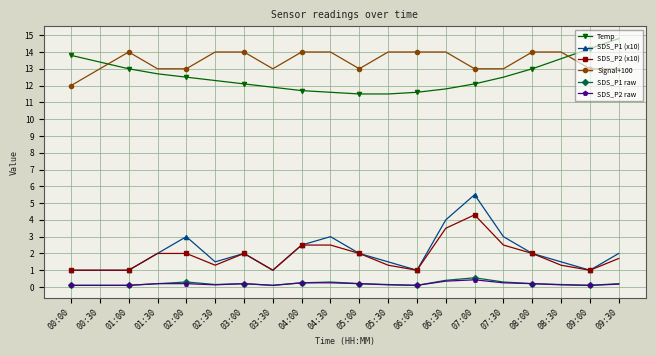

Which series has the largest range (max minus min)?

SDS_P1 (x10)